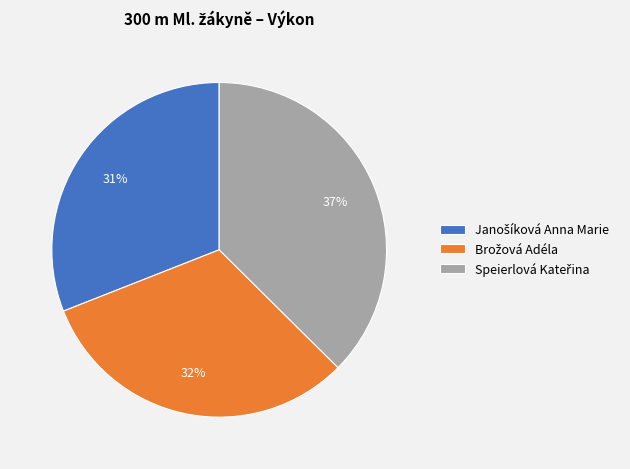

To the nearest percent, what is the average slice percentage?

33%